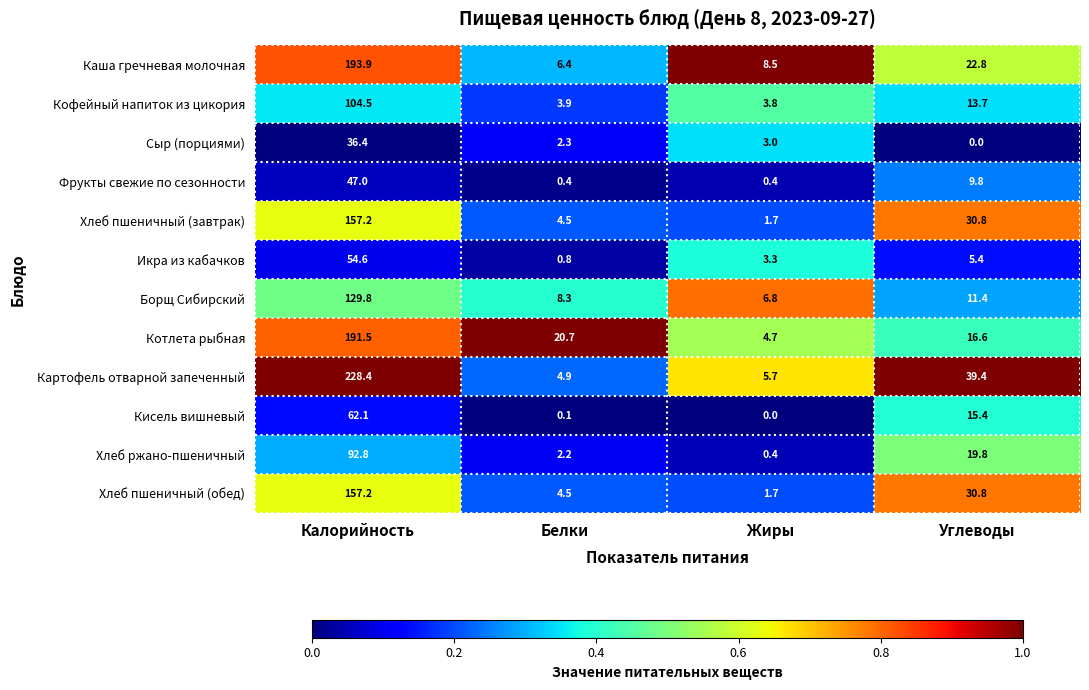

Which label corresponds to the largest value in the chart?

Калорийность